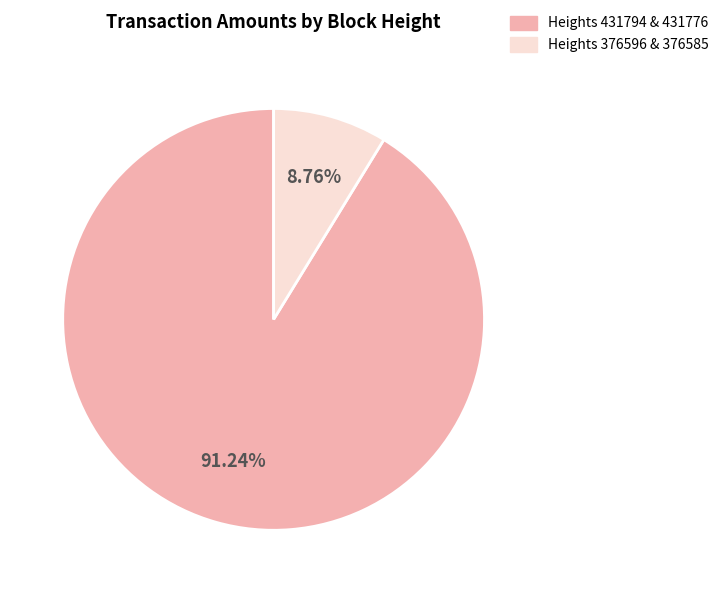

Is there a majority slice in this chart?

Yes